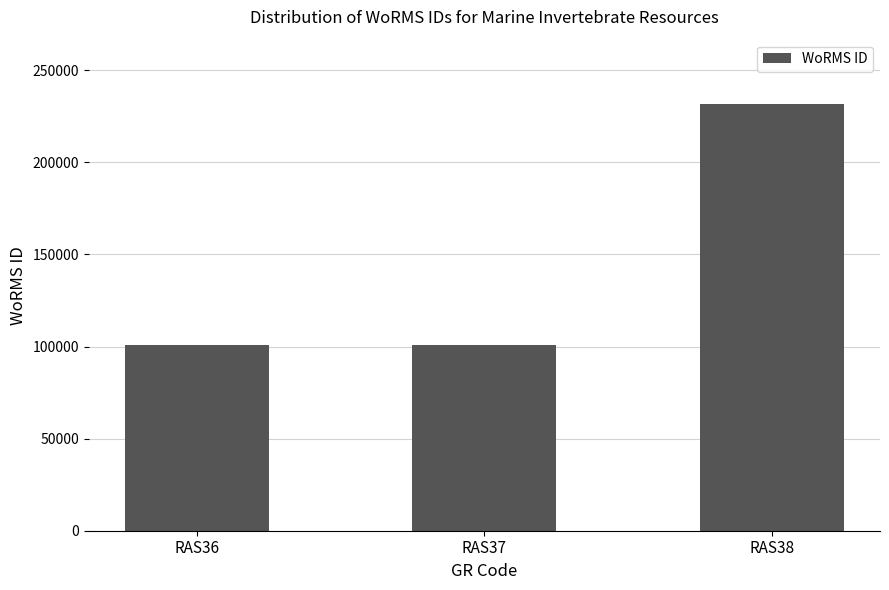

What is the value of the 1st bar from the left?

100803